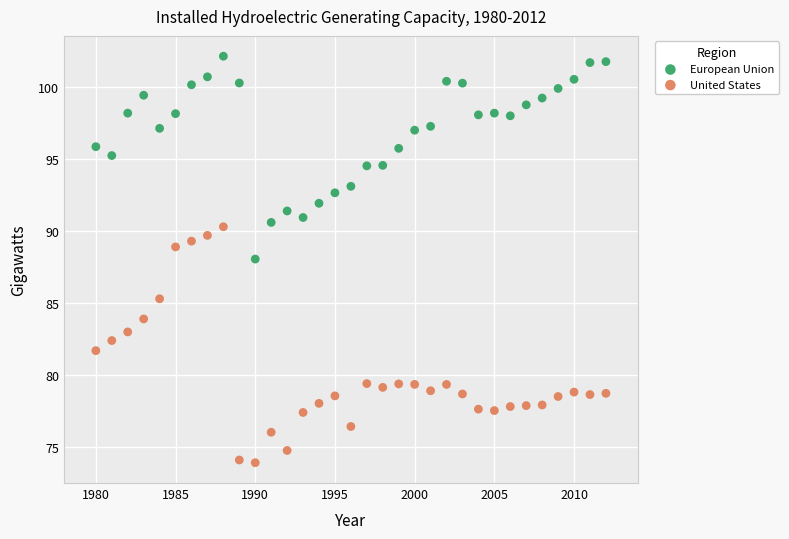

Across all data points, what is the range of X values (max minus min)?

32.0